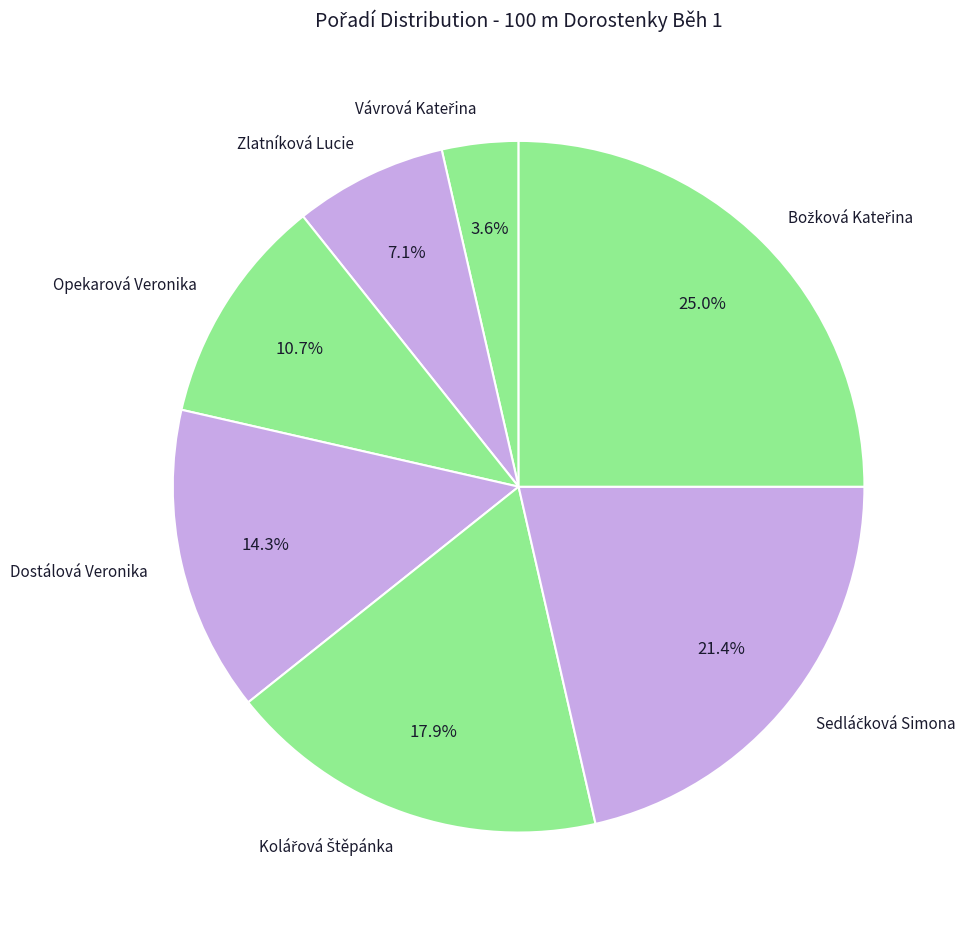

Does any single category account for the majority?

No